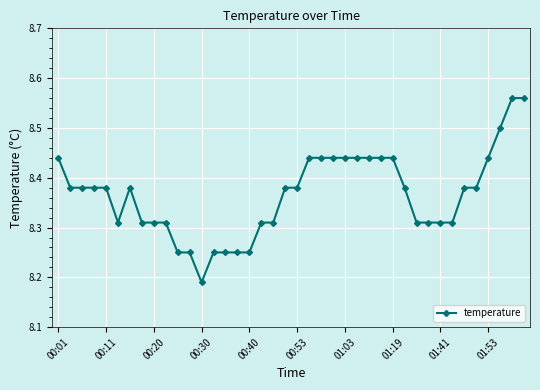

True or false: there are more than 0 points higher than both neighbors.

True